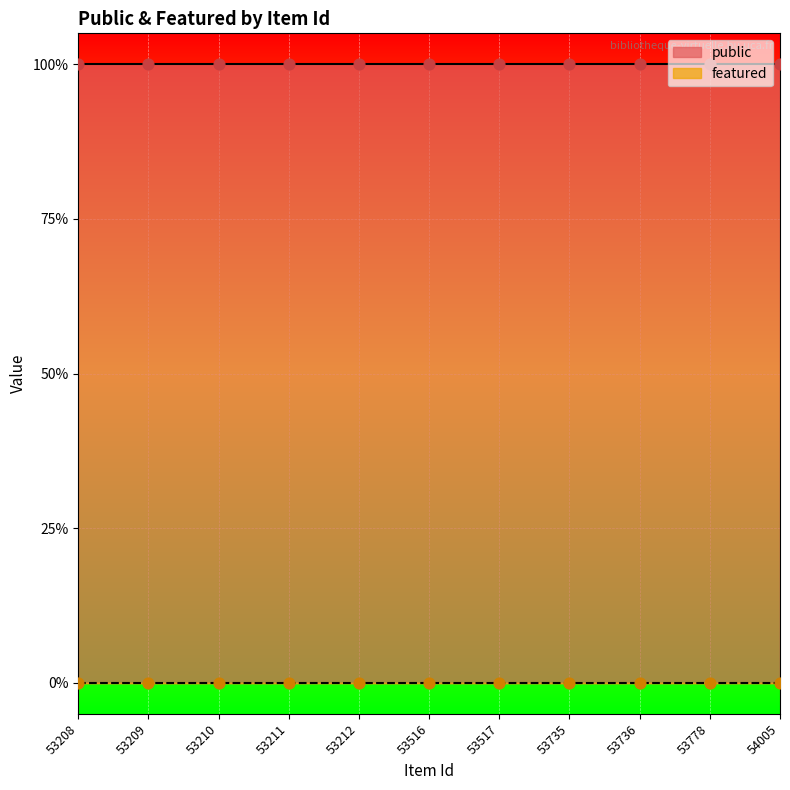

At how many categories does at least one series exceed 0?

11